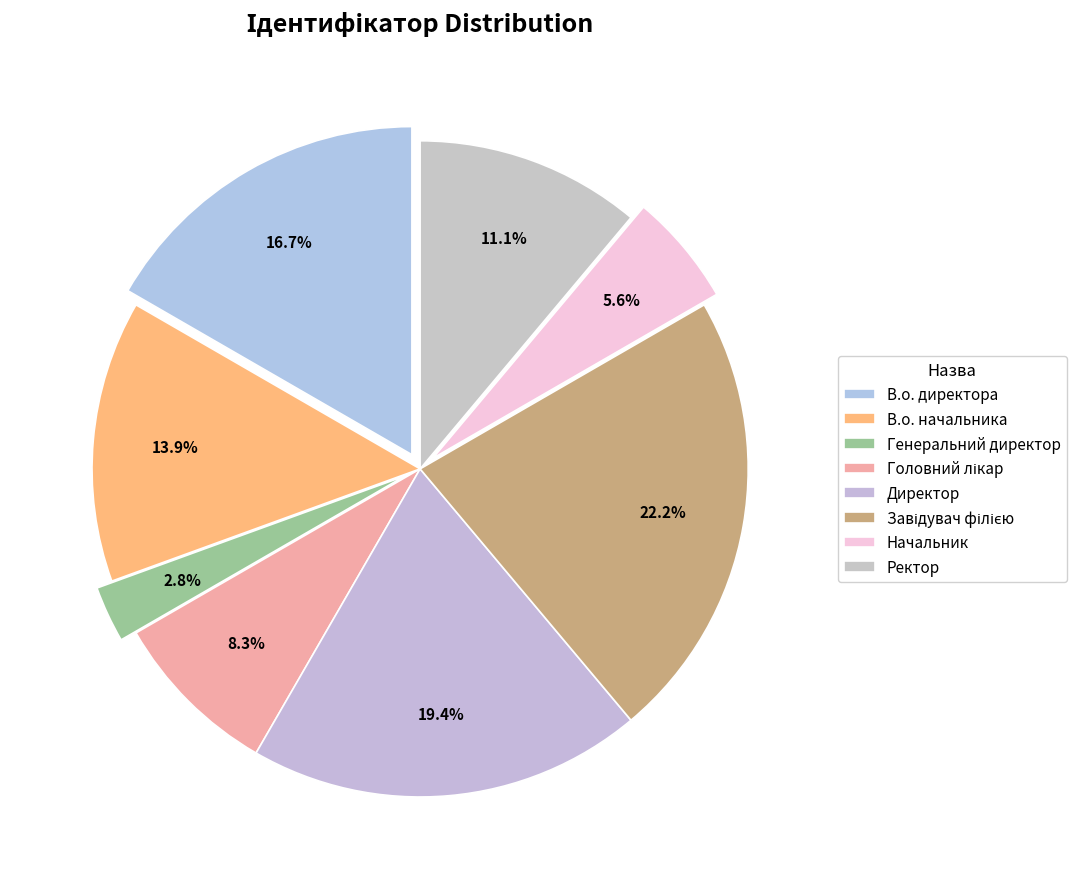

To the nearest percent, what is the combined percentage of В.о. директора and Начальник?

22%